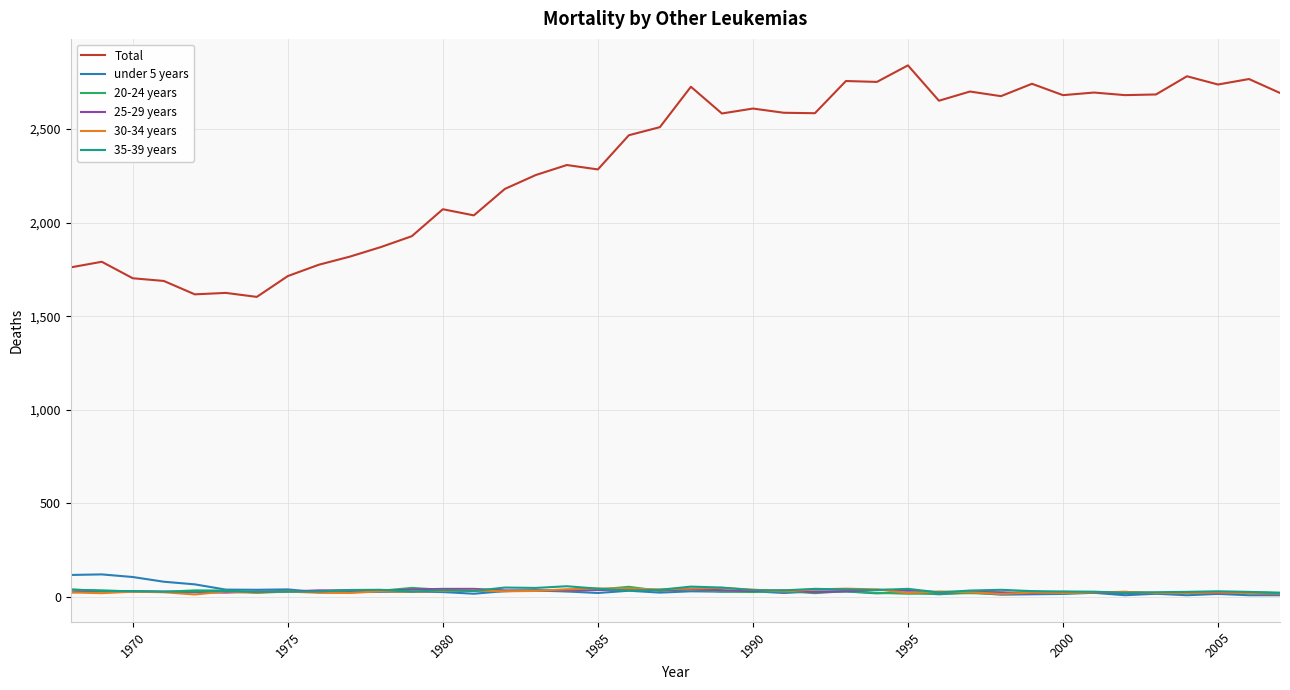

True or false: under 5 years and Total cross at least once.

False